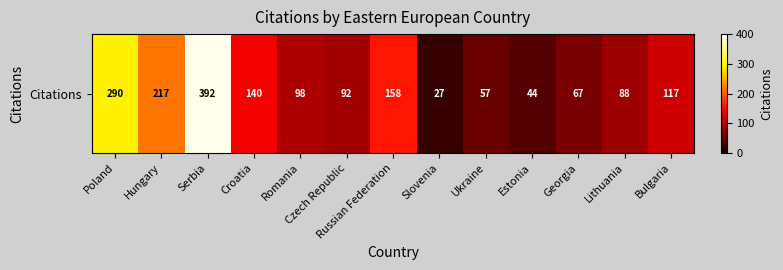

What is the ratio of the value at Estonia to the value at Czech Republic?

0.5